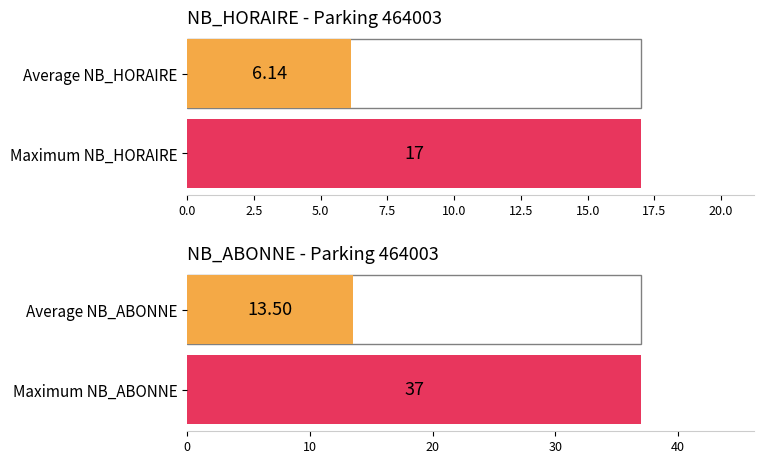

At 3, list the series in order from largest to smallest.

NB_HORAIRE, NB_ABONNE